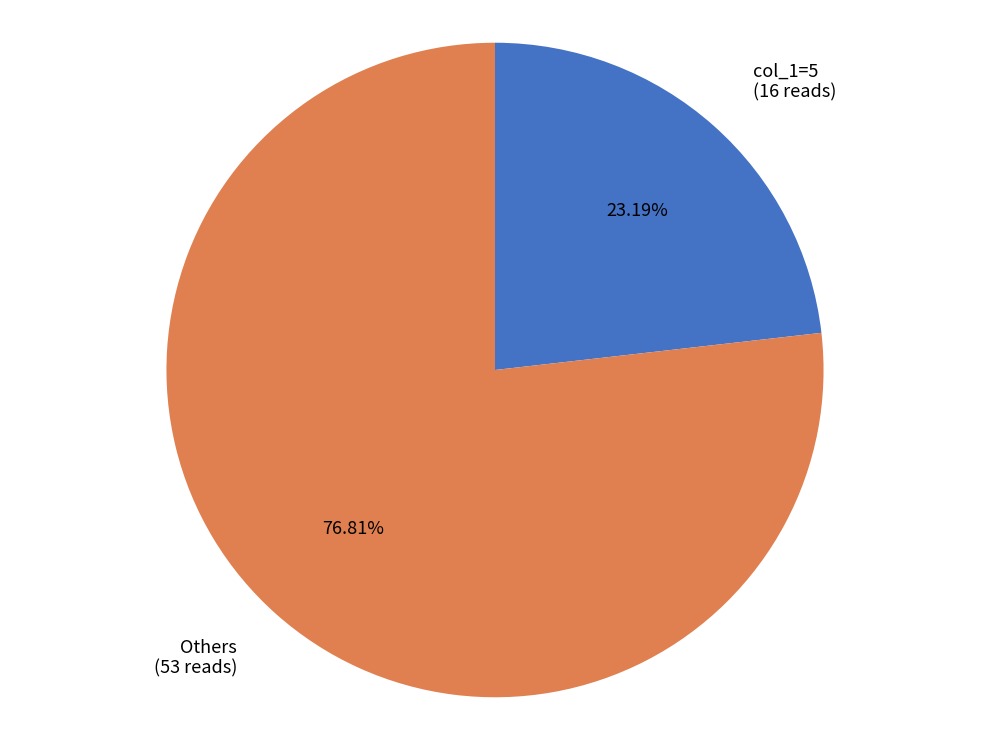

What is the majority slice?

Others (53 reads)